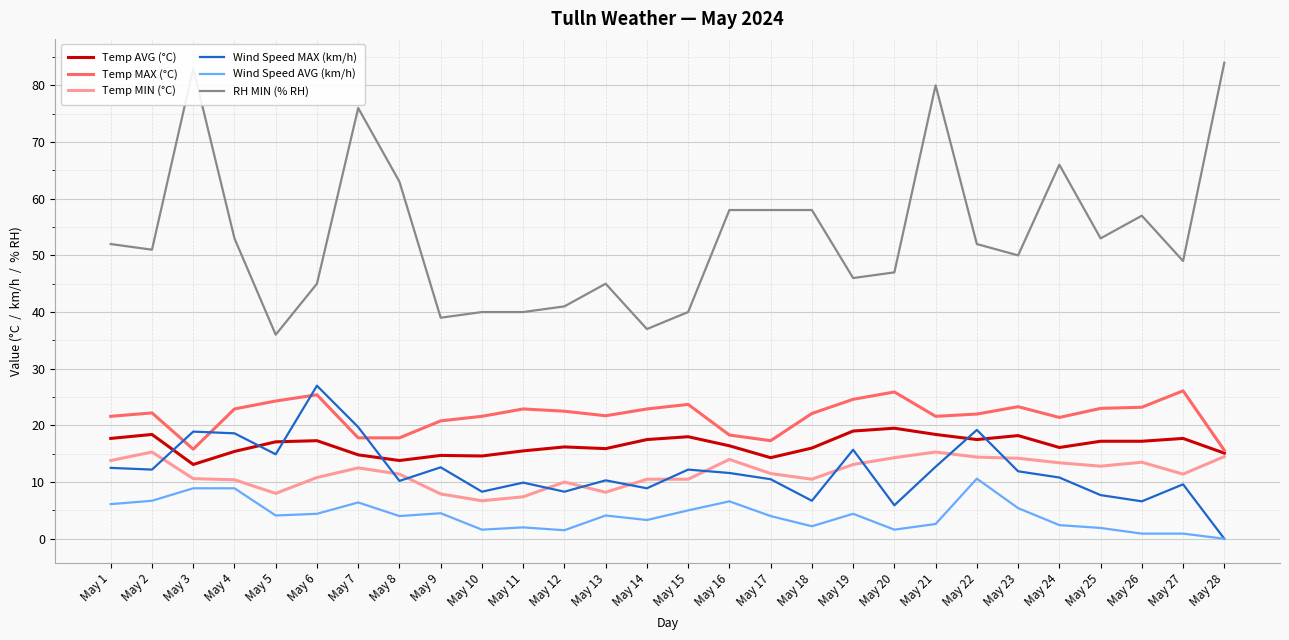

Which series changed the most between May 12 and May 21?

RH MIN (% RH)